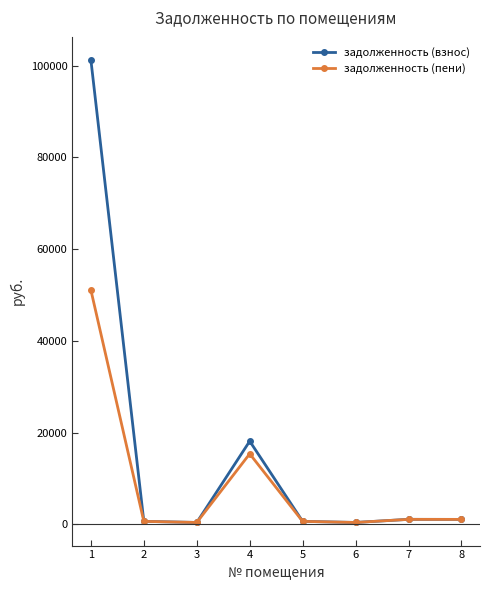

Count the number of categories in the chart.

8